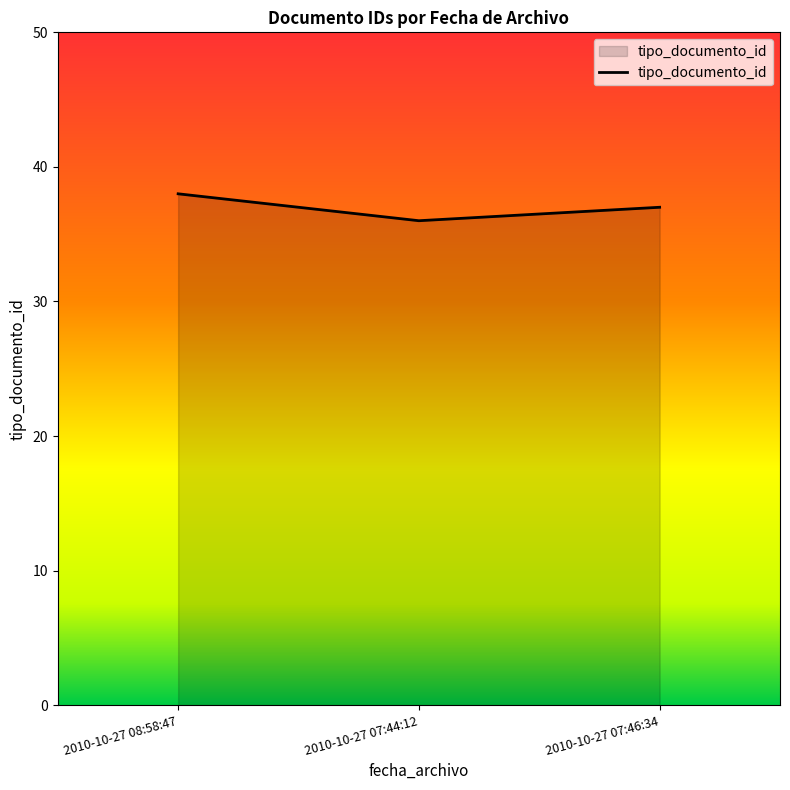

At which category does the chart reach its minimum across all series?

2010-10-27 07:44:12